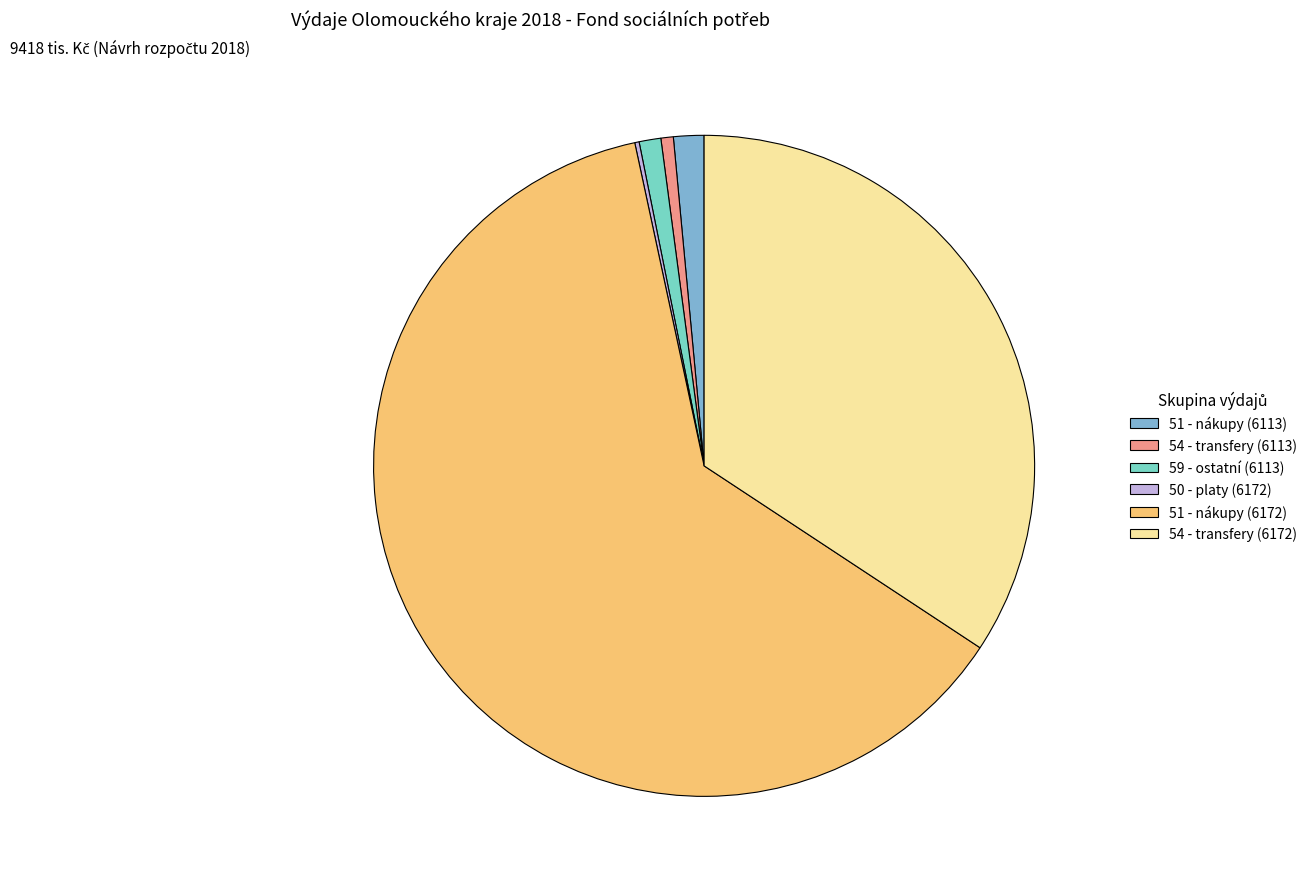

The 51 - nákupy (6172) slice represents 50% of the pie. True or false?

False